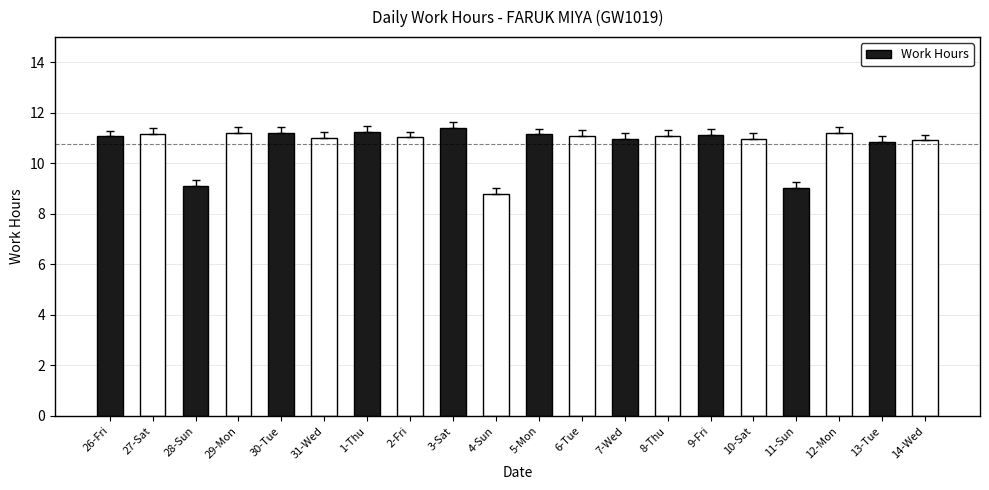

What is the approximate value at 13-Tue?

10.9